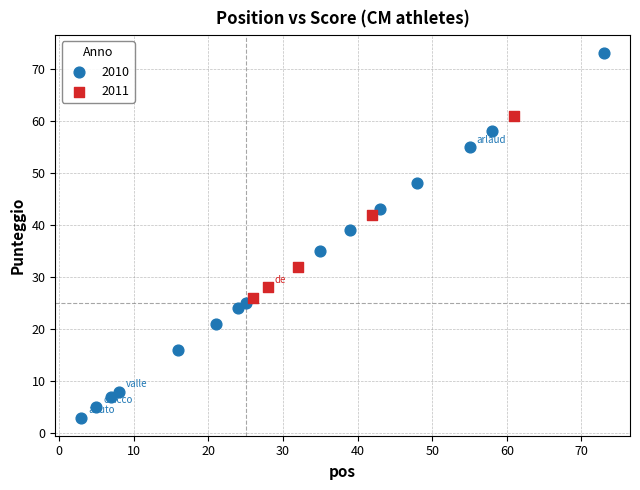

Which series contains the lowest Y value?

2010